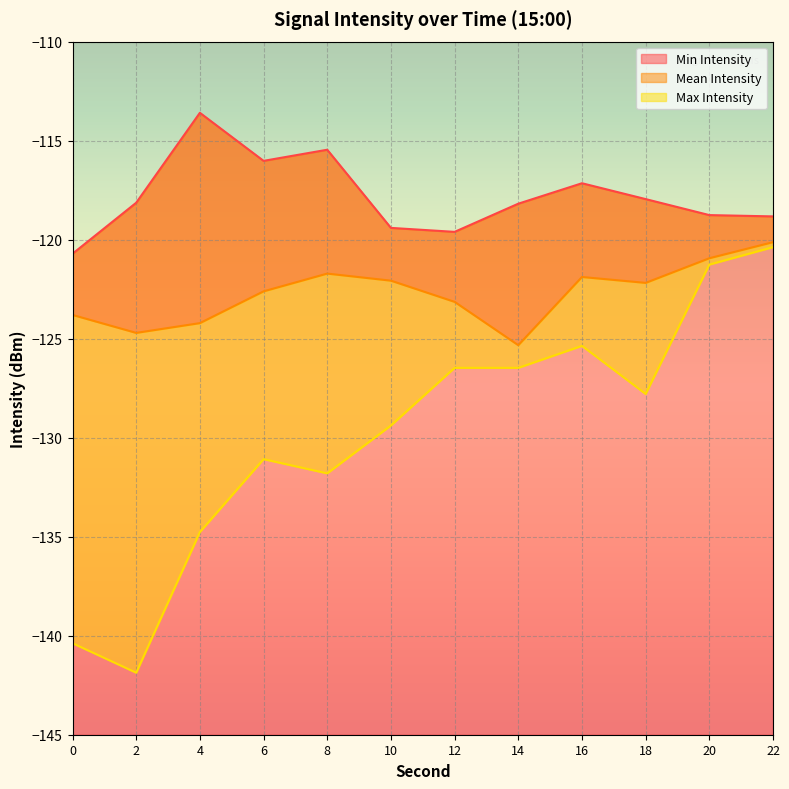

In Min Intensity, how many points are lower than both neighbors (excluding endpoints)?

2